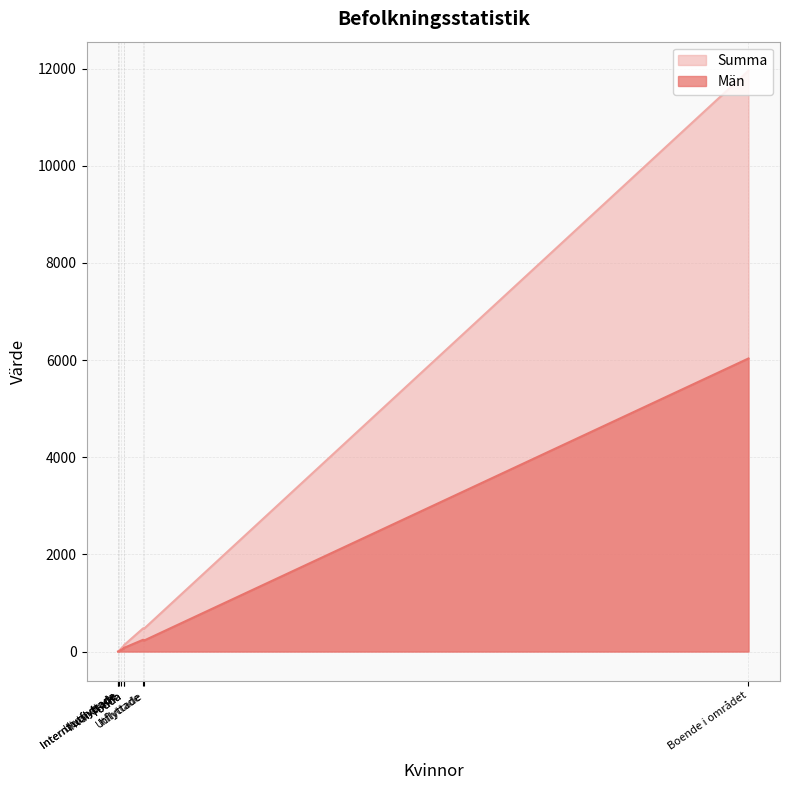

List the series in order of their overall mean, highest first.

Summa, Män